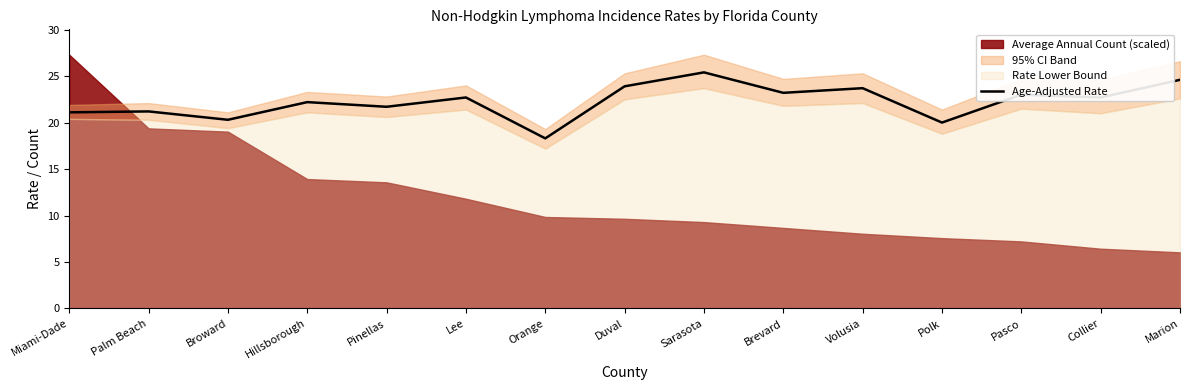

The value at Collier is 22.7. True or false?

True